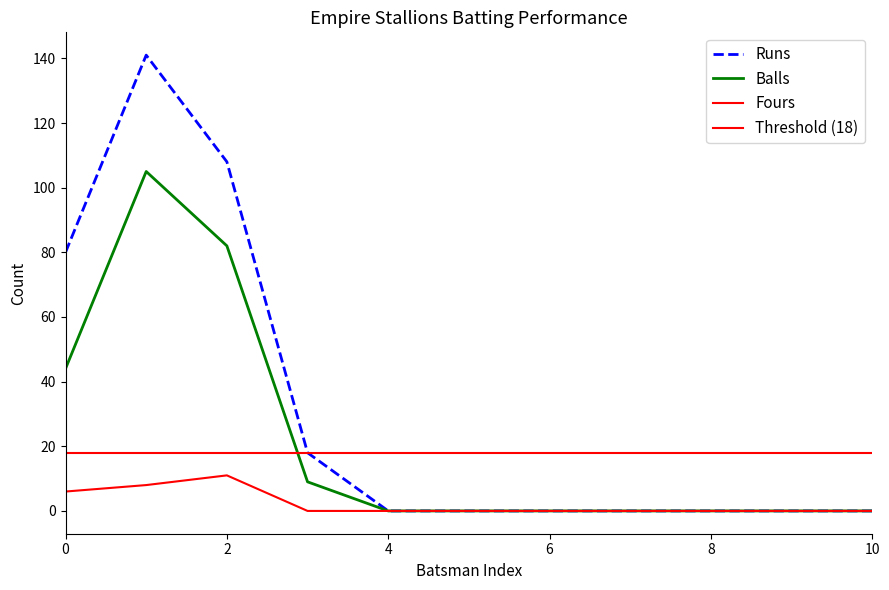

Reading right to left, transcribe all the data shown in this chart.

Runs: 0	0	0	0	0	0	0	18	108	141	80
Balls: 0	0	0	0	0	0	0	9	82	105	44
Fours: 0	0	0	0	0	0	0	0	11	8	6